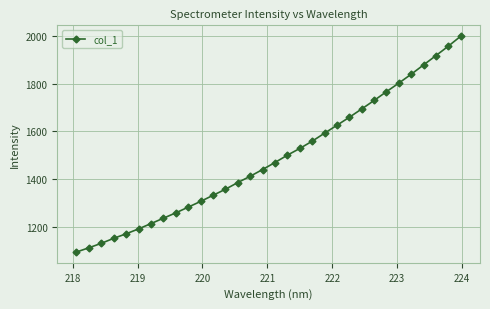

What is the value of the 12th point from the left?

1333.4